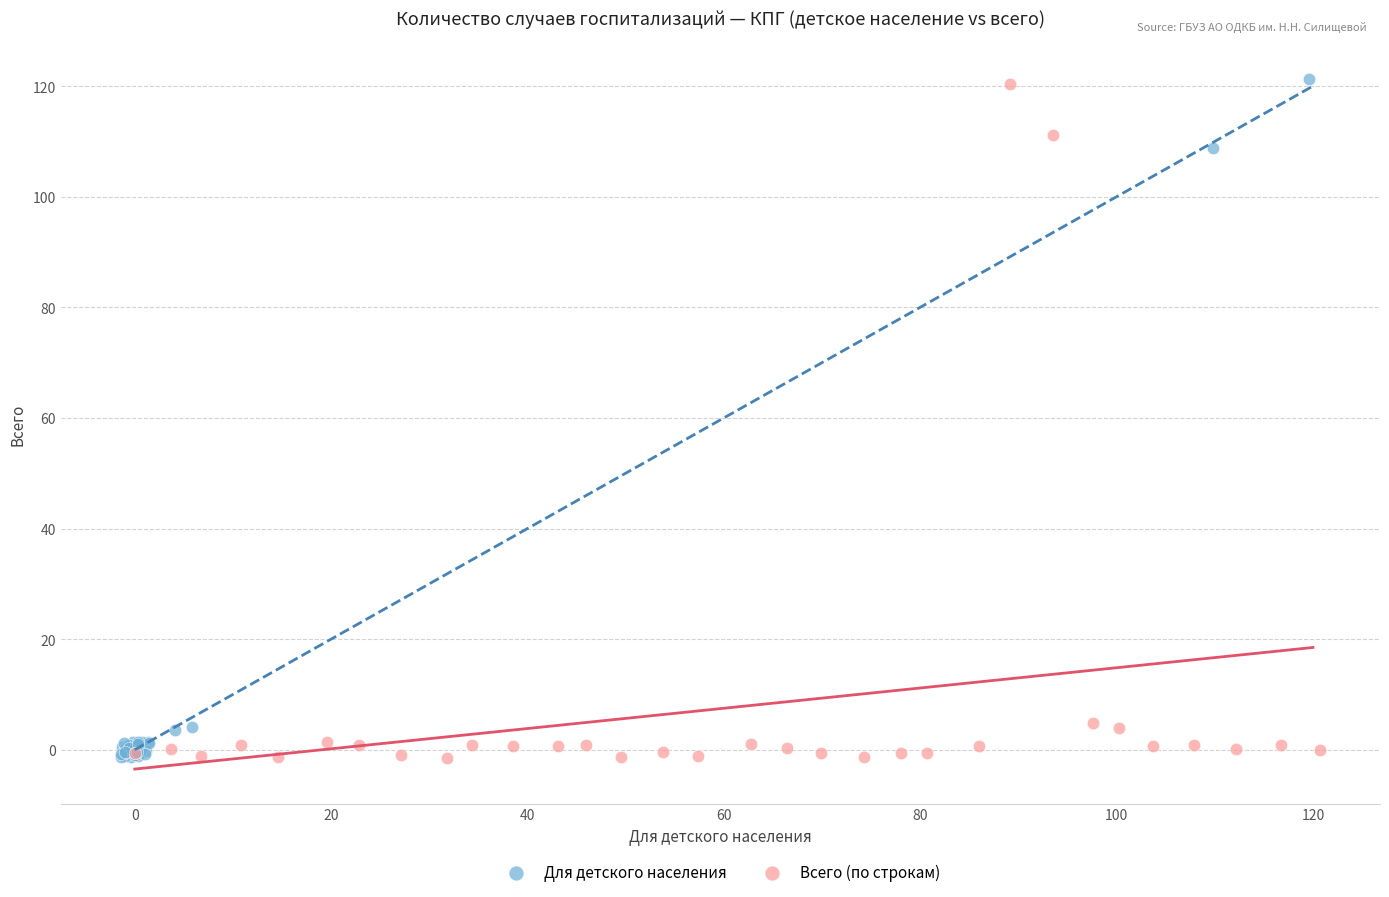

Which series has the largest Y range (max minus min)?

Для детского населения